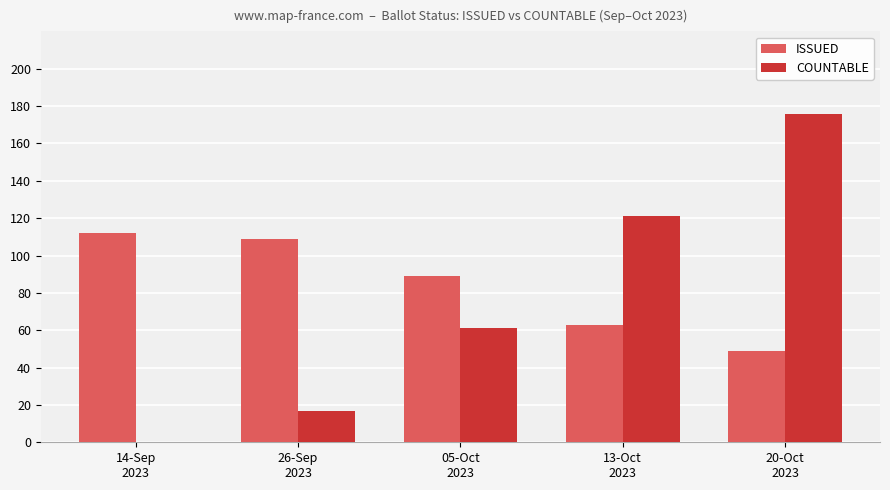

Does the chart contain stacked bars?

No